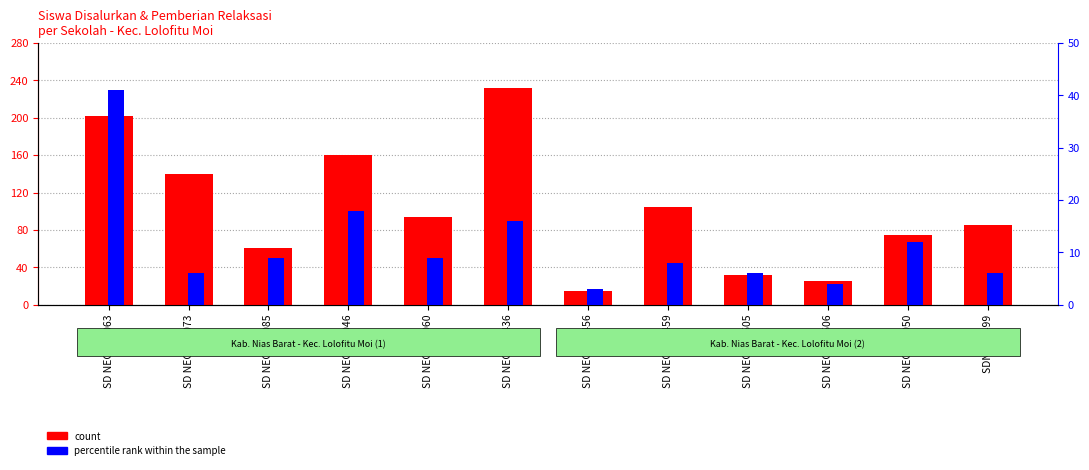

Reading right to left, what are all the values shown in this chart?

count: SDN 078499=85	SD NEG 075050=75	SD NEG 078506=25	SD NEG 078505=32	SD NEG 078459=105	SD NEG 078456=15	SD NEG 078436=232	SD NEG 075060=94	SD NEG 075046=160	SD NEG 071085=61	SD NEG 071073=140	SD NEG 071063=202
percentile rank within the sample: SDN 078499=6	SD NEG 075050=12	SD NEG 078506=4	SD NEG 078505=6	SD NEG 078459=8	SD NEG 078456=3	SD NEG 078436=16	SD NEG 075060=9	SD NEG 075046=18	SD NEG 071085=9	SD NEG 071073=6	SD NEG 071063=41